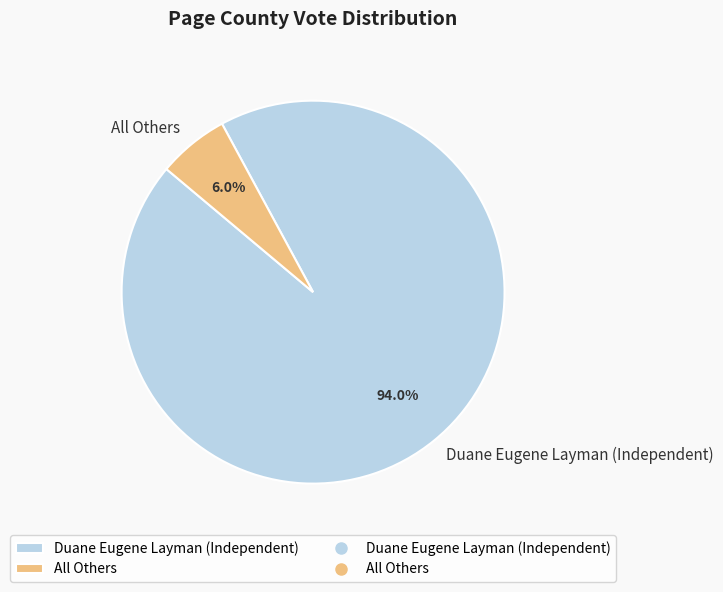

Which category has the smallest portion of the pie?

All Others